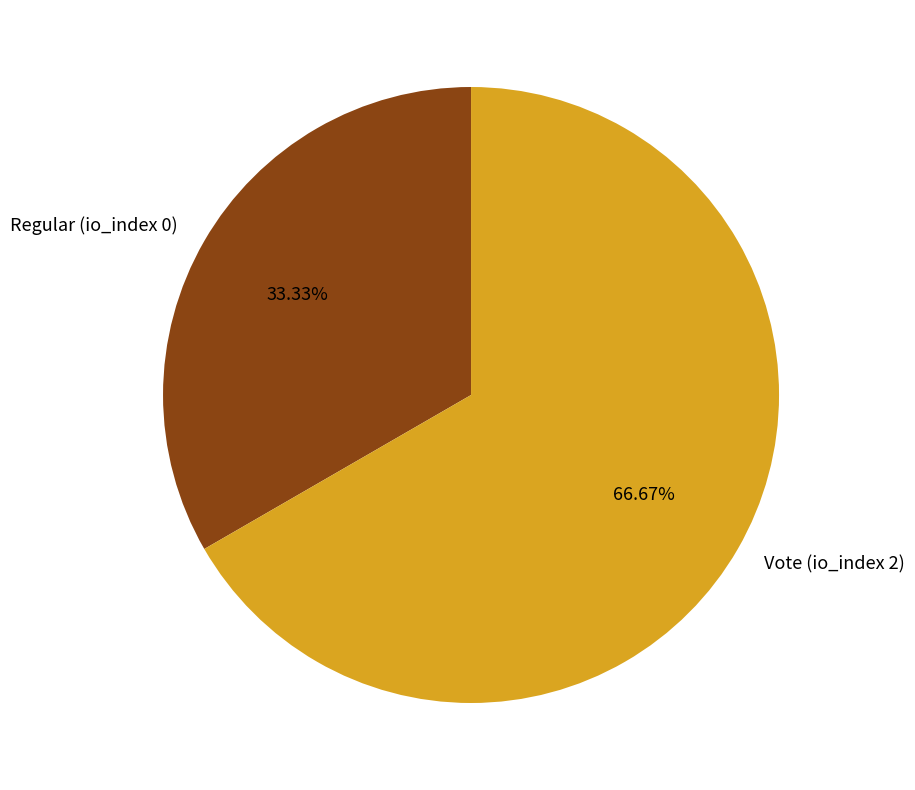

What is the smallest slice in the pie chart?

Regular (io_index 0)